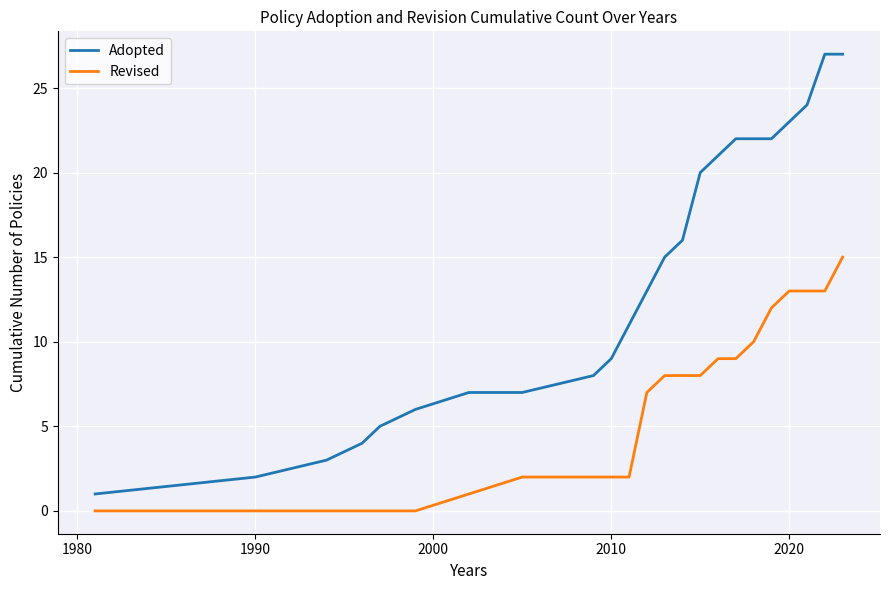

True or false: Revised and Adopted intersect in this chart.

False